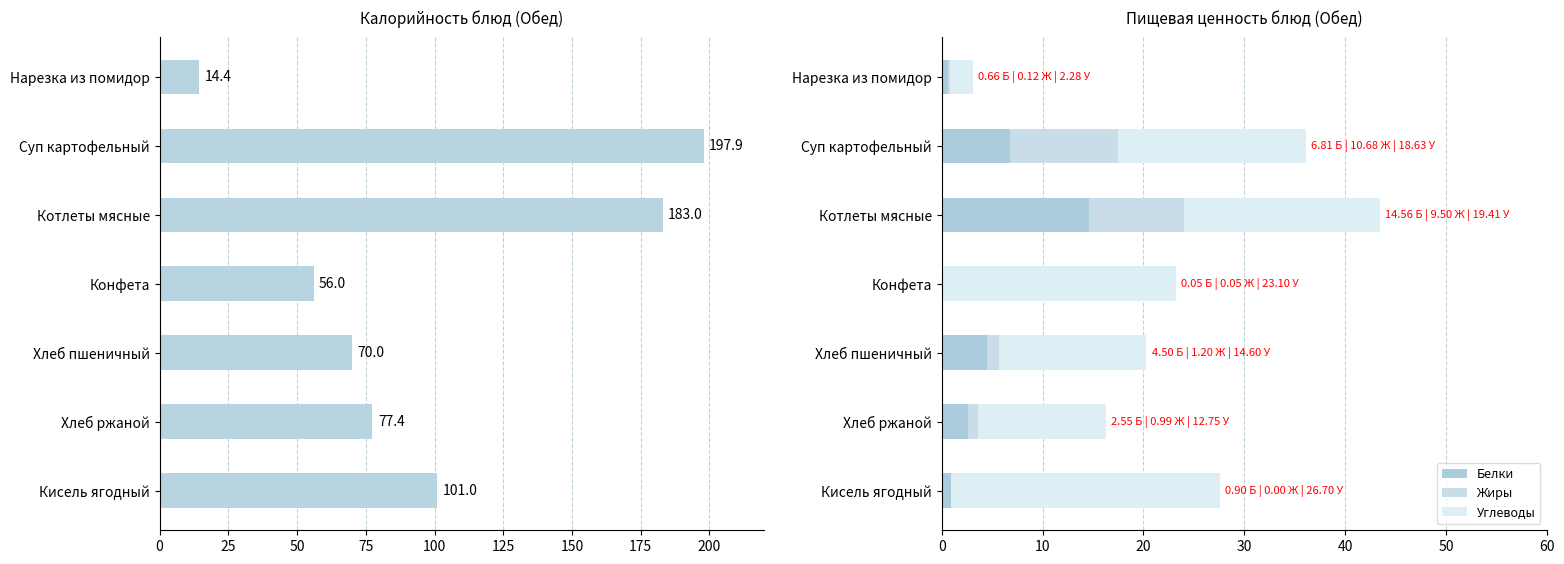

Count the number of data series in this chart.

4